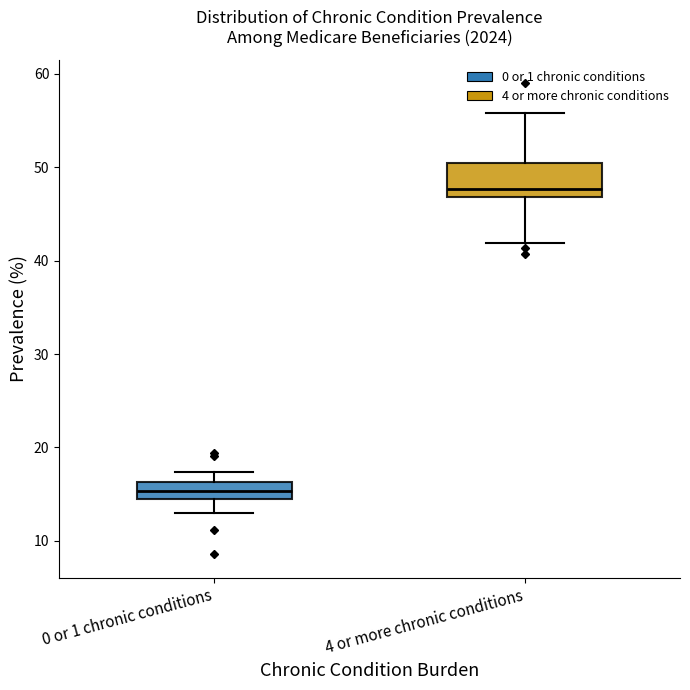

Where is the lower edge of the box for 0 or 1 chronic conditions on the y-axis? The values are not printed on the chart, so give them approximately, as read against the axis.

14